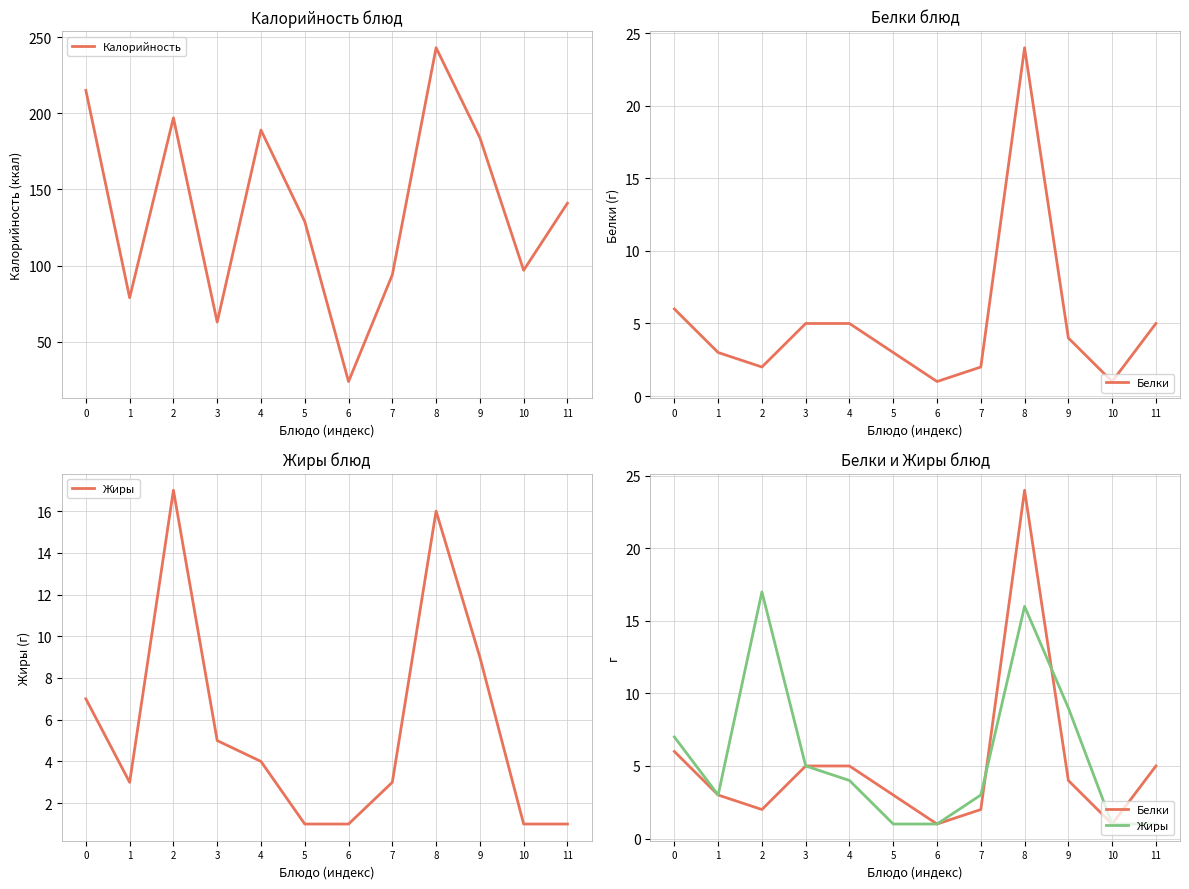

How many interior local peaks does the Белки series have?

1